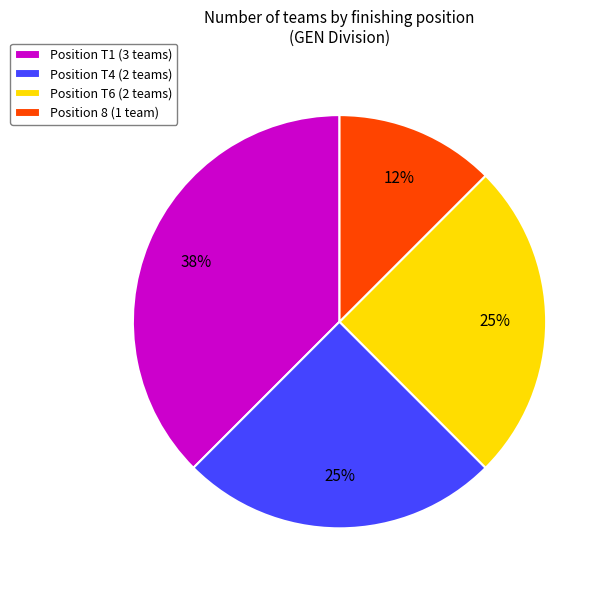

How many slices are in this pie chart?

4